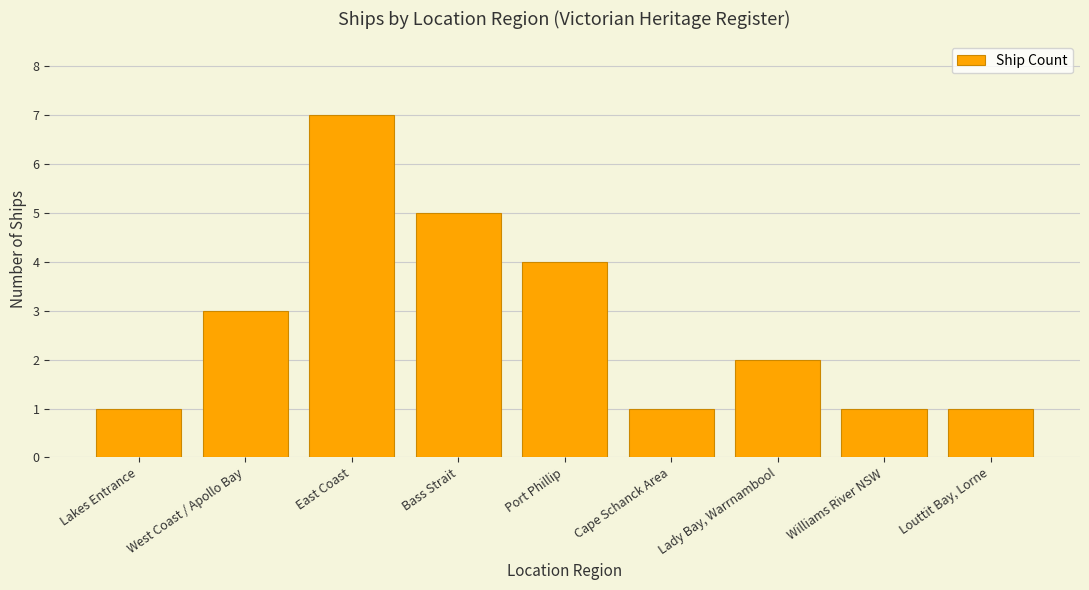

Which has a higher value, Cape Schanck Area or East Coast?

East Coast